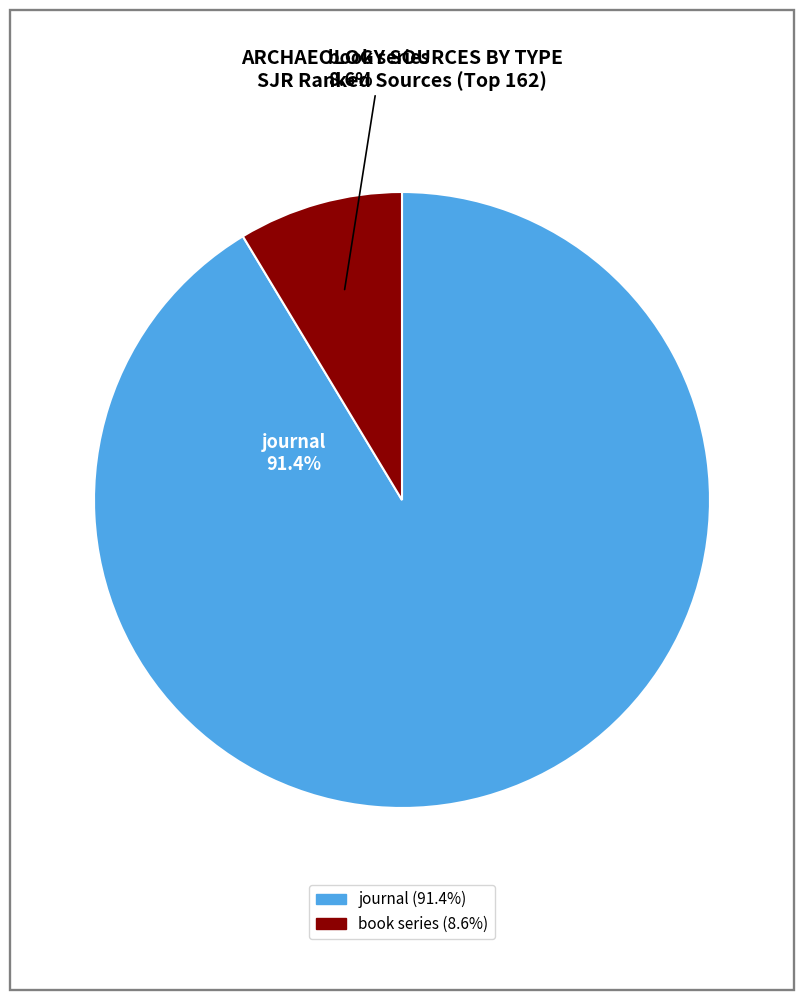

To the nearest percent, what portion does journal represent?

91%